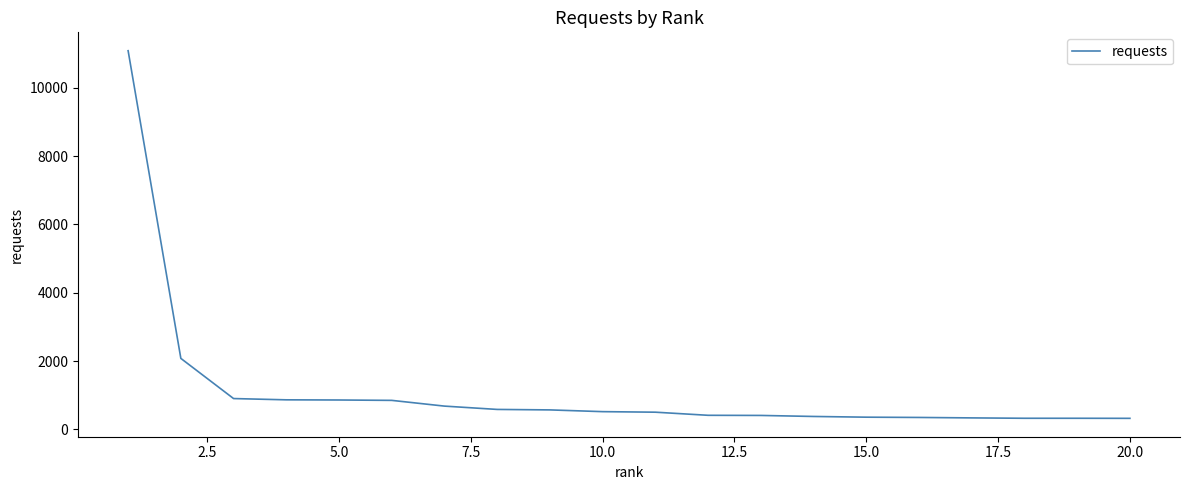

How many lines are shown in the chart?

1